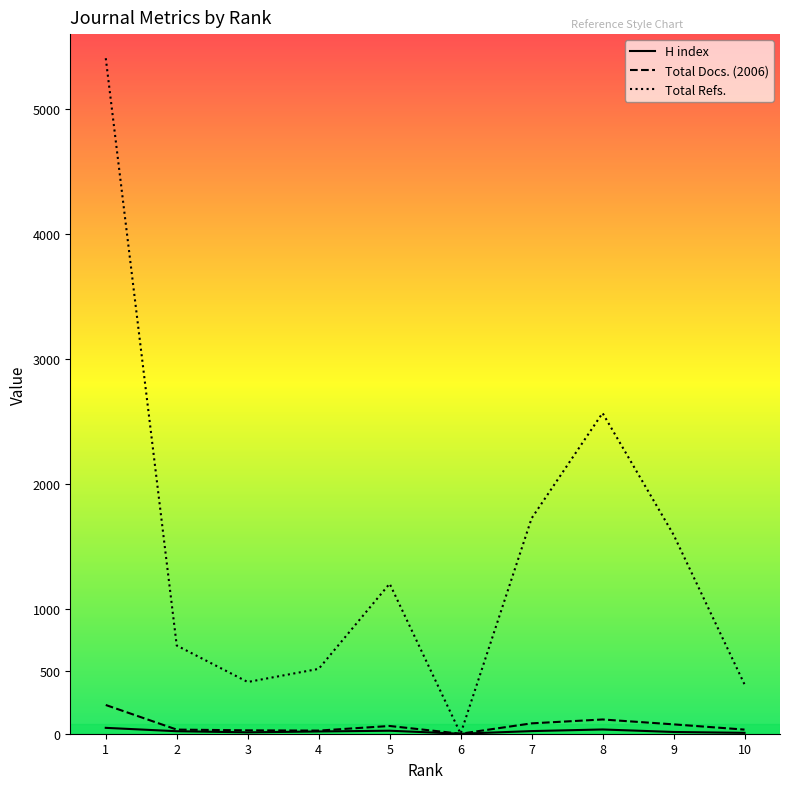

Between 3 and 5, which series saw the biggest shift?

Total Refs.